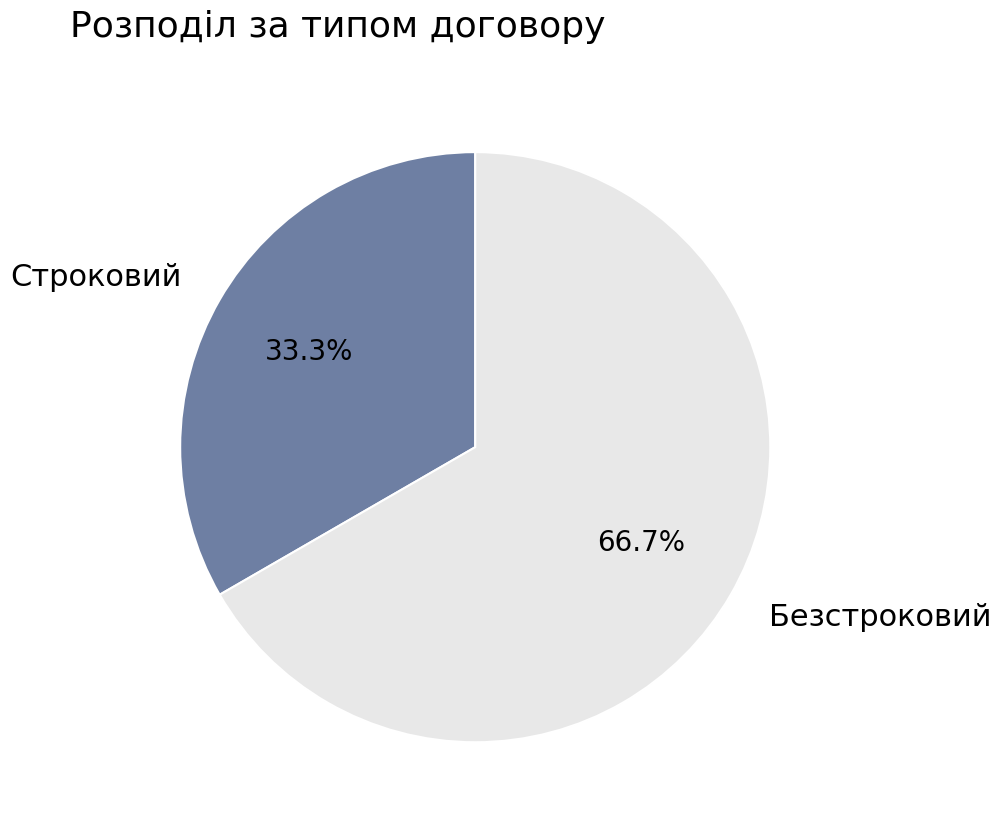

True or false: Безстроковий accounts for 67% of the total.

True